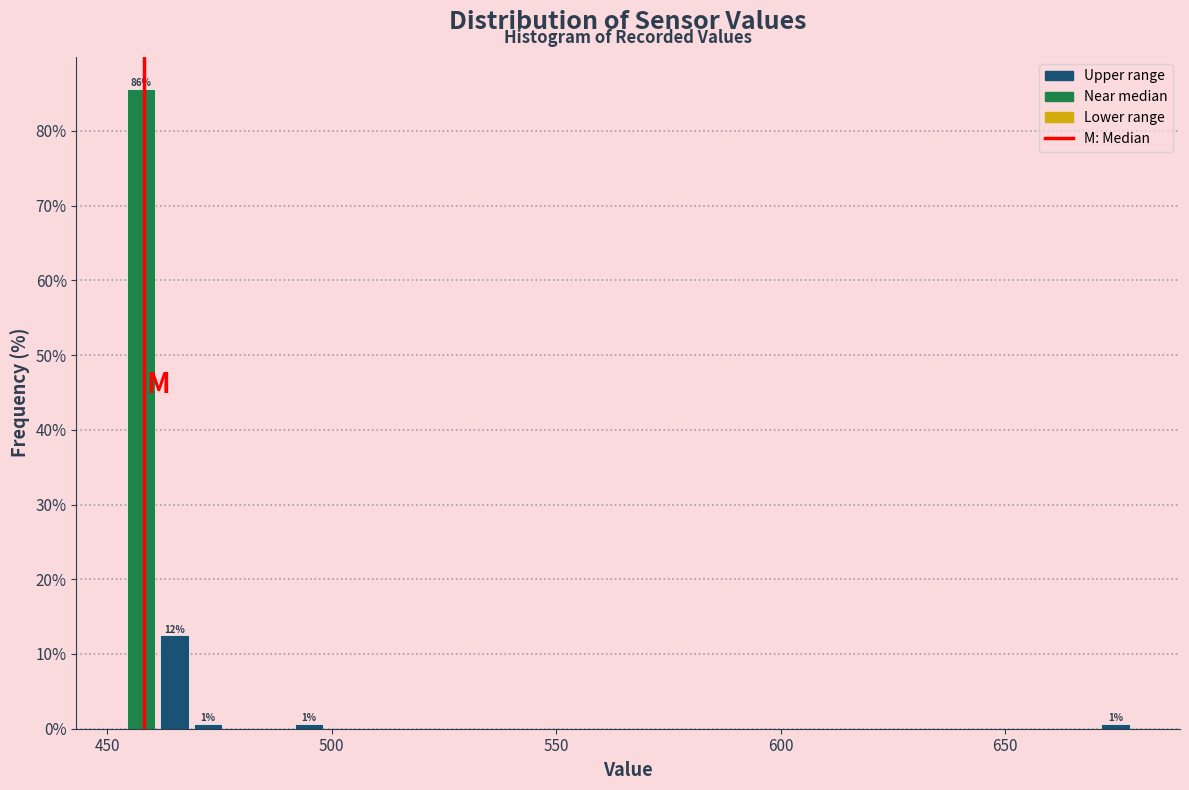

Around what value on the x-axis is the tallest bar? Give the approximate position of its centre, as read against the axis.

460